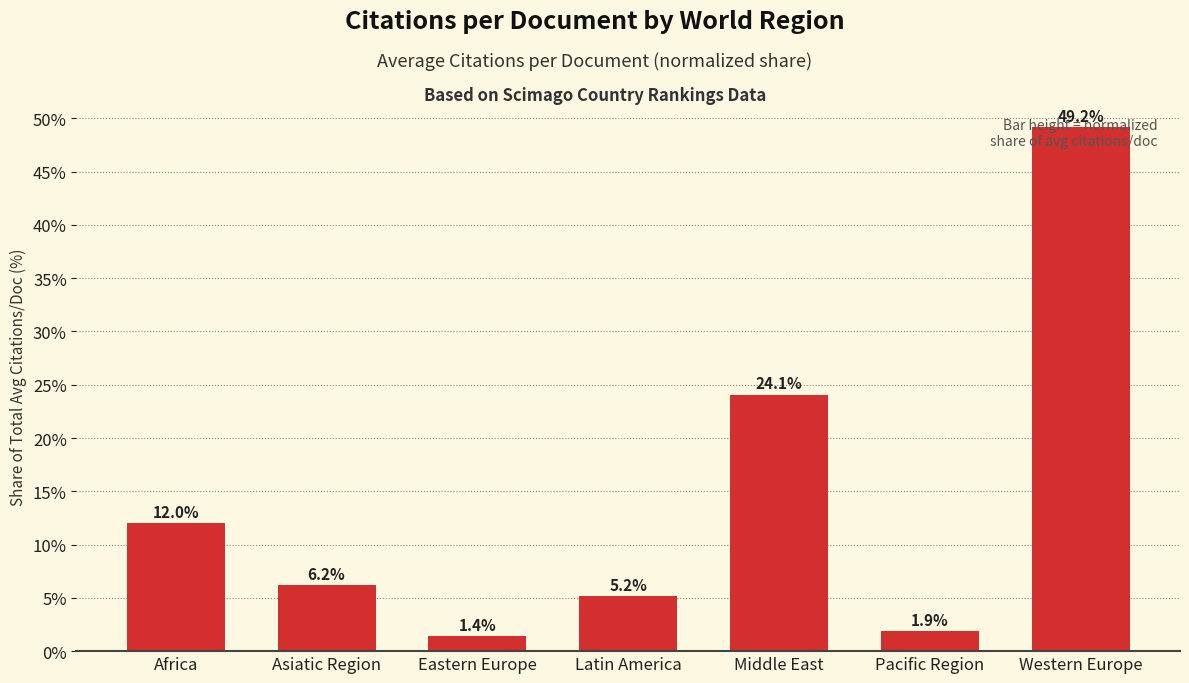

Which label corresponds to the largest value in the chart?

Western Europe